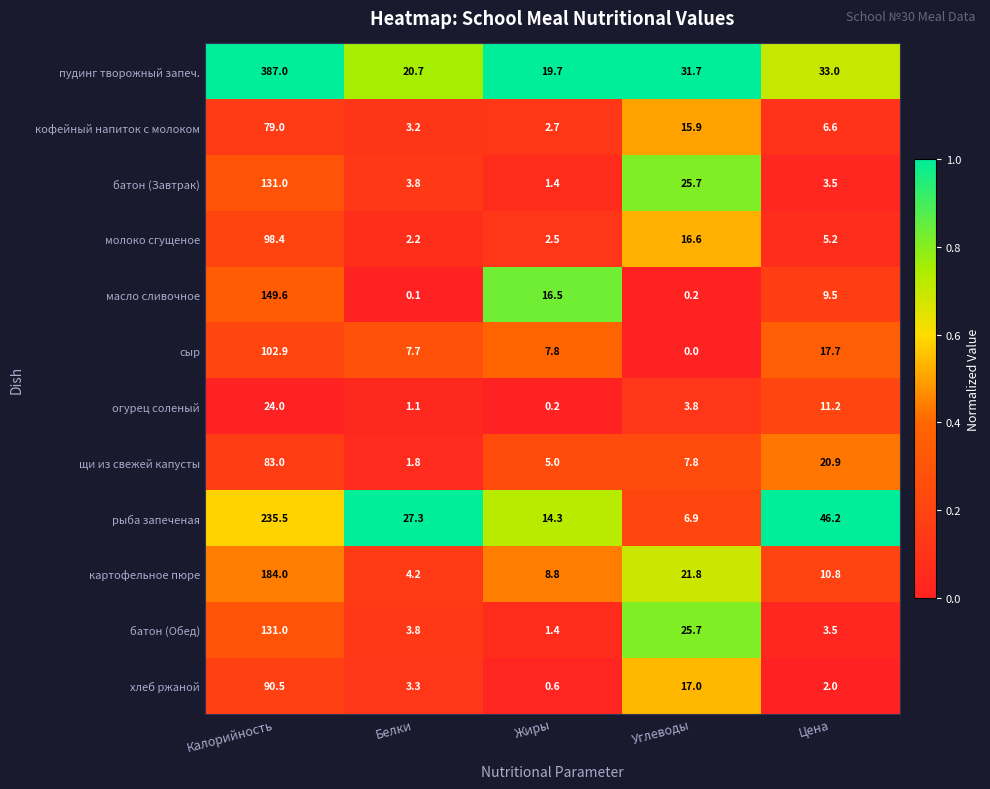

Which series changed the most between Жиры and Цена?

рыба запеченая